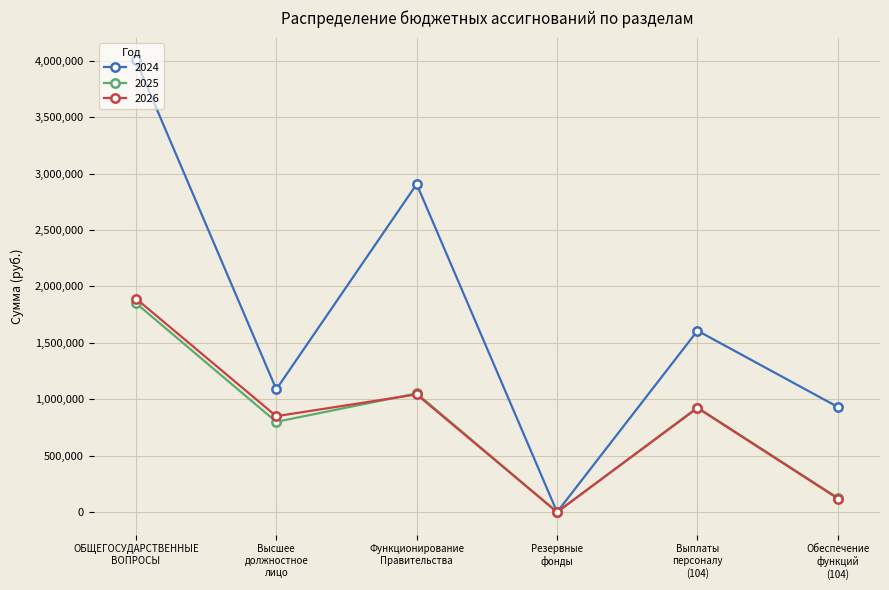

What is the maximum value for 2025?

1852100.0